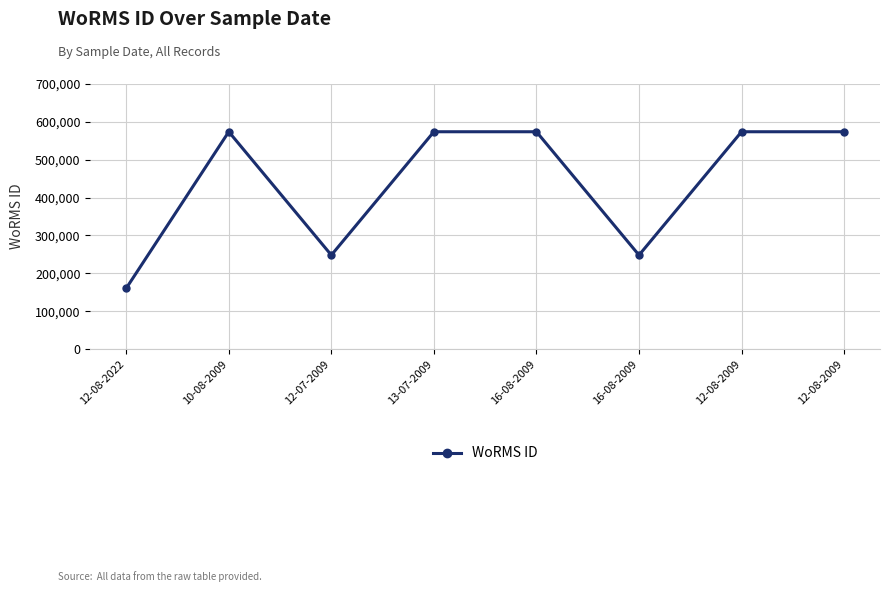

Is this an area chart (filled region under the line)?

No